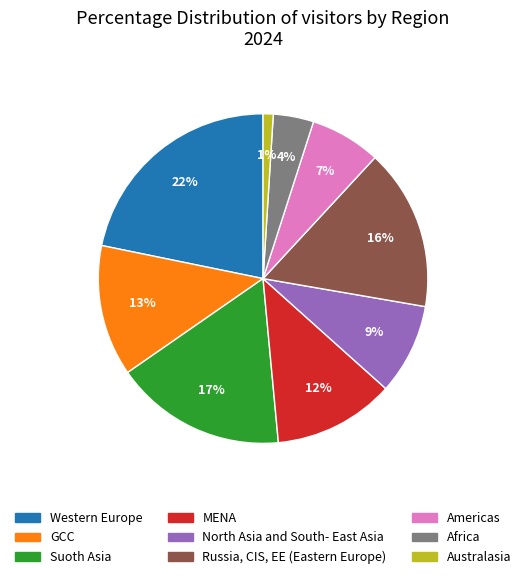

What percentage is the North Asia and South- East Asia slice, to the nearest percent?

9%